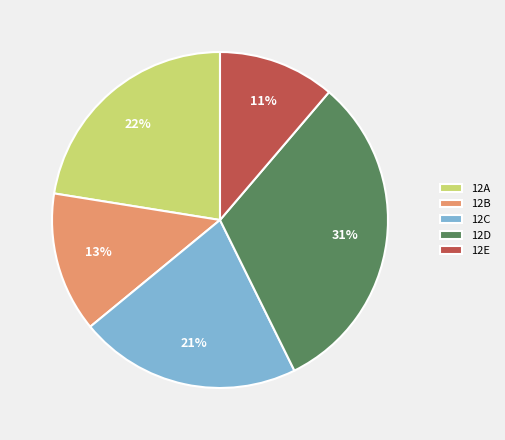

Does 12D represent more than half of the total?

No